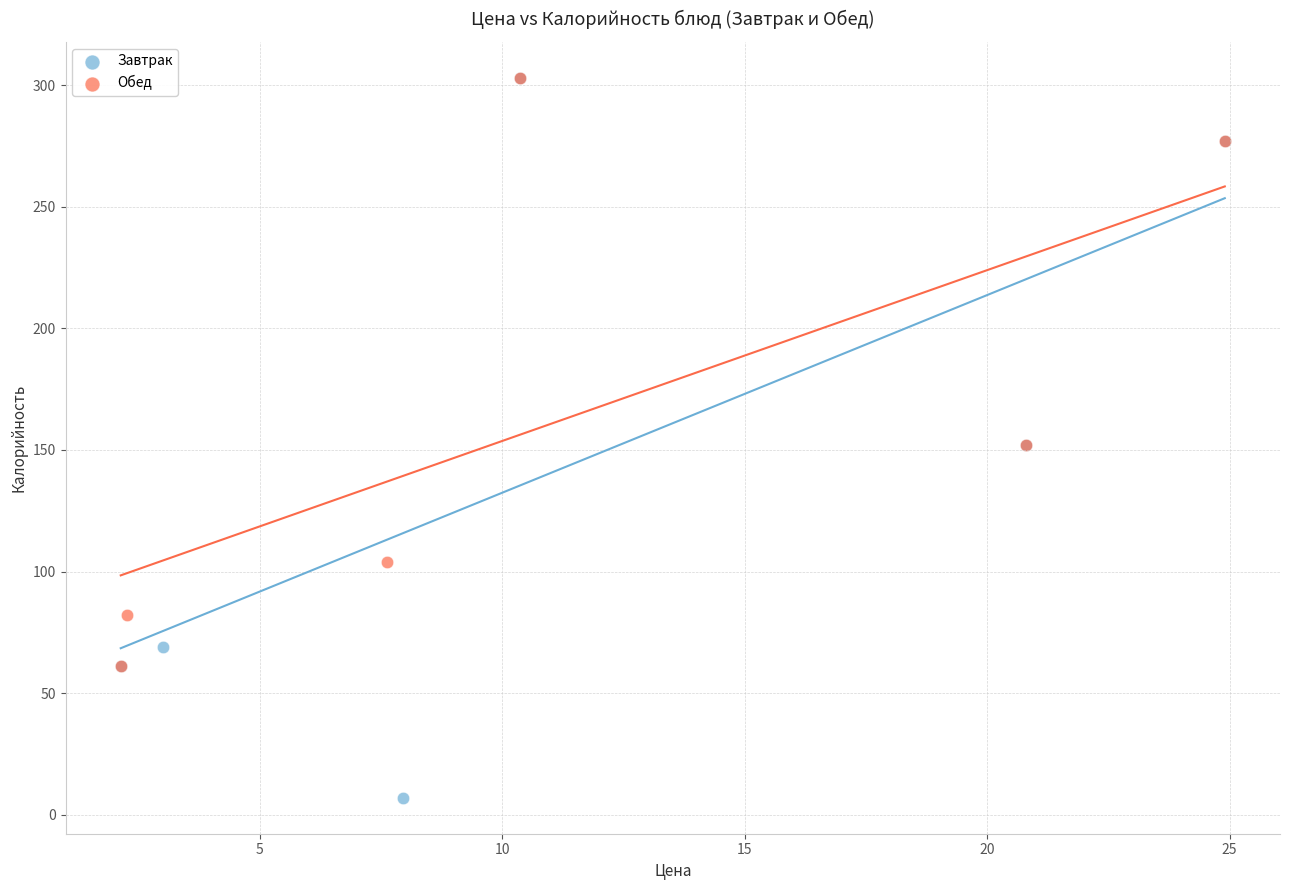

Which series has the widest spread of Y values?

Завтрак